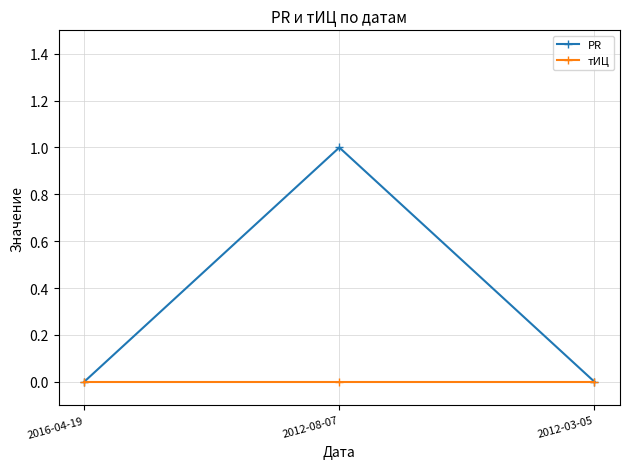

Reading left to right, transcribe all the data shown in this chart.

PR: 2016-04-19=0	2012-08-07=1	2012-03-05=0
тИЦ: 2016-04-19=0	2012-08-07=0	2012-03-05=0